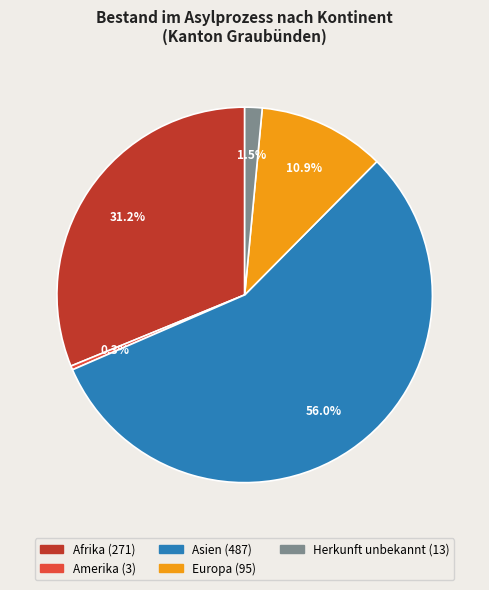

Is it true that Afrika is 42% of the pie?

False